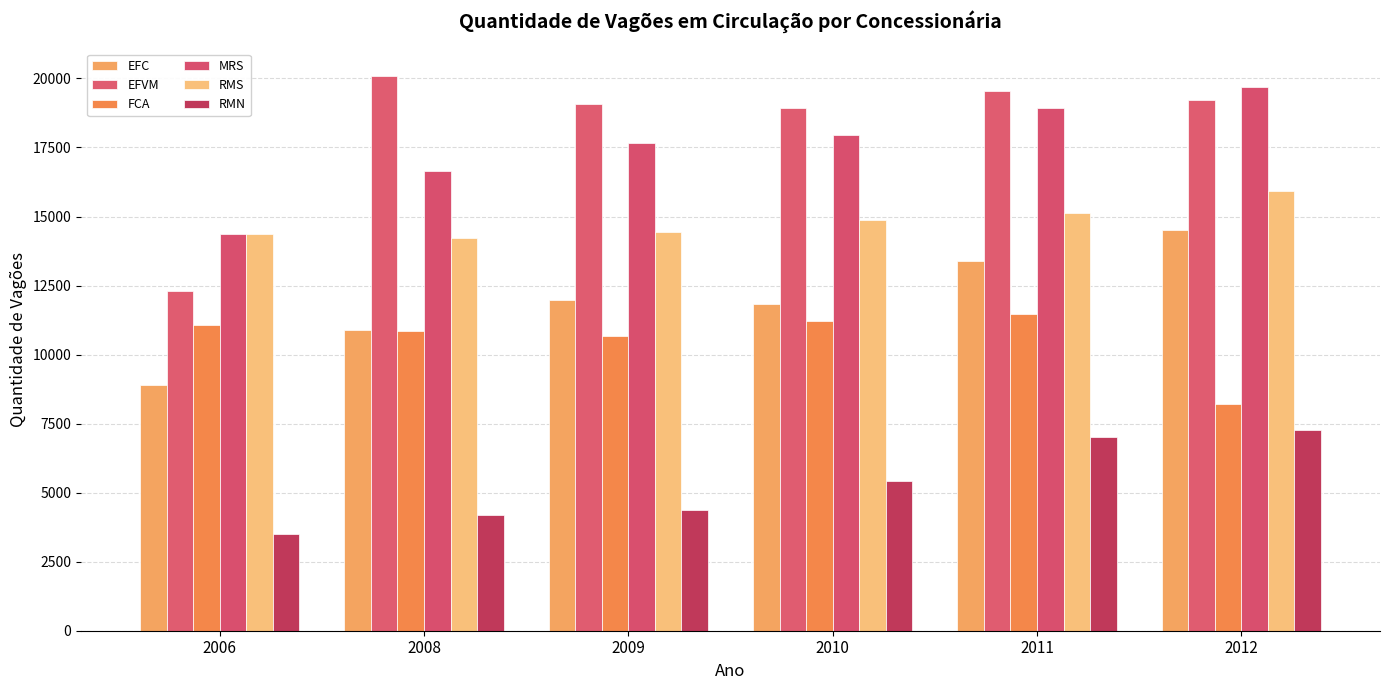

Reading left to right, transcribe all the data shown in this chart.

EFC: 8916.3	10897.1	11972.5	11841.4	13375.7	14521.8
EFVM: 12318.1	20079.8	19075.7	18928.5	19531.2	19223.0
FCA: 11082.8	10858.2	10668.3	11211.6	11483.4	8213.4
MRS: 14355.0	16637.5	17680.6	17968.7	18947.7	19691.0
RMS: 14372.8	14237.0	14448.8	14869.0	15123.6	15912.6
RMN: 3510.0	4194.8	4374.0	5418.3	7009.5	7267.9